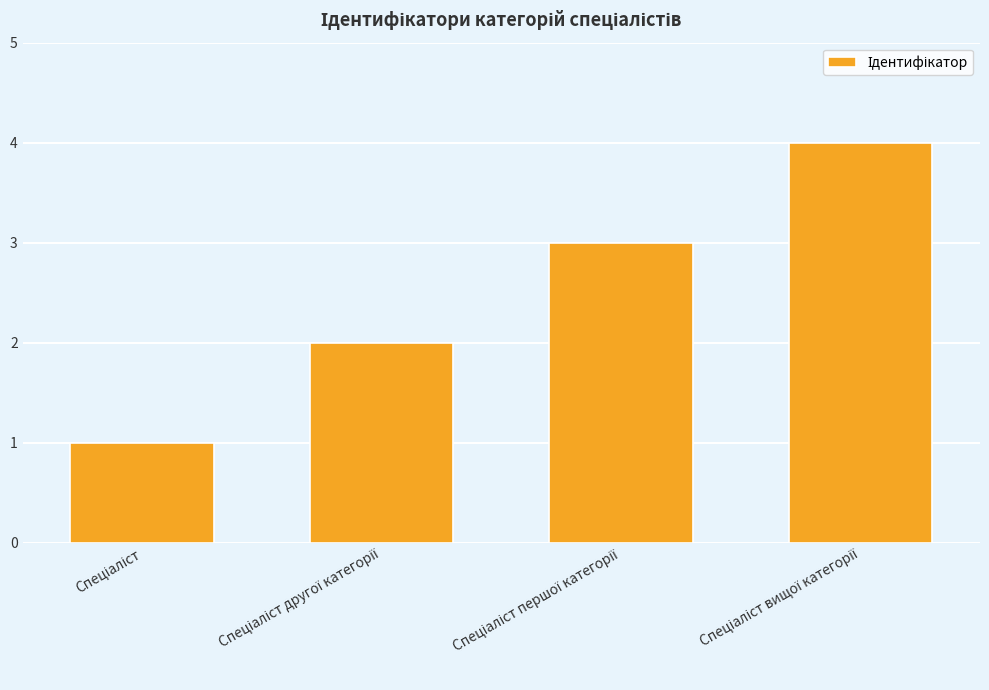

What is the greatest value displayed?

4